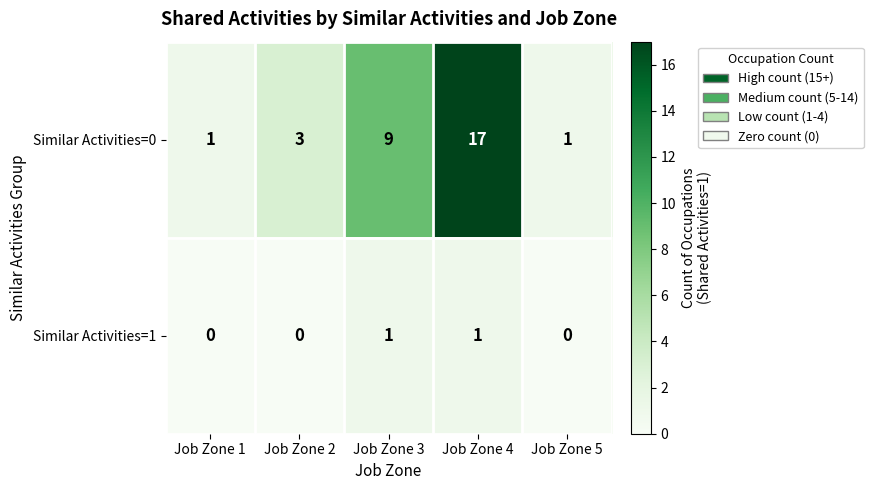

Is it true that Similar Activities=1 equals 0 at Job Zone 3?

False